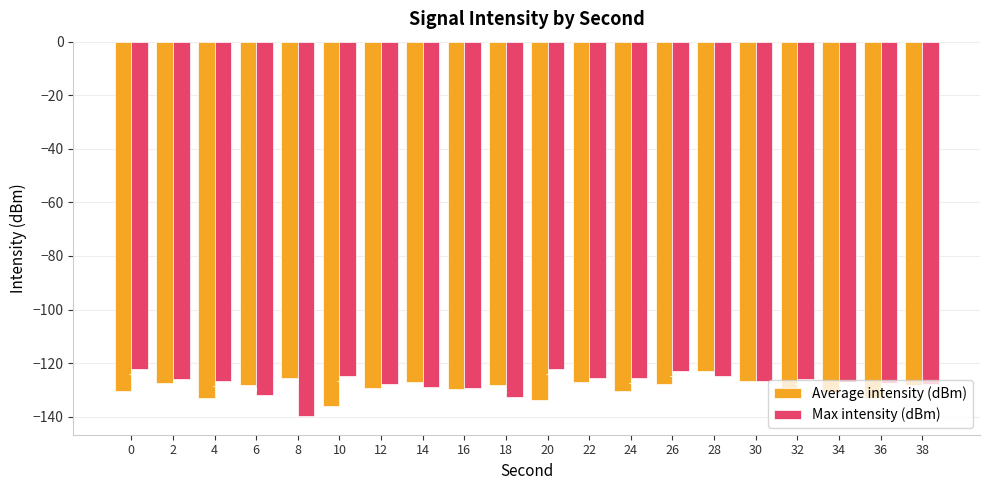

List the series in order of their peak value, lowest first.

Average intensity (dBm), Max intensity (dBm)